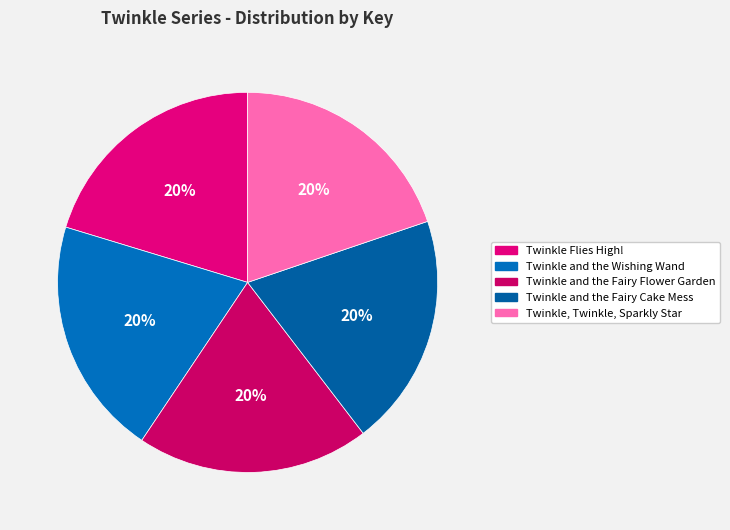

To the nearest percent, what is the average slice percentage?

20%